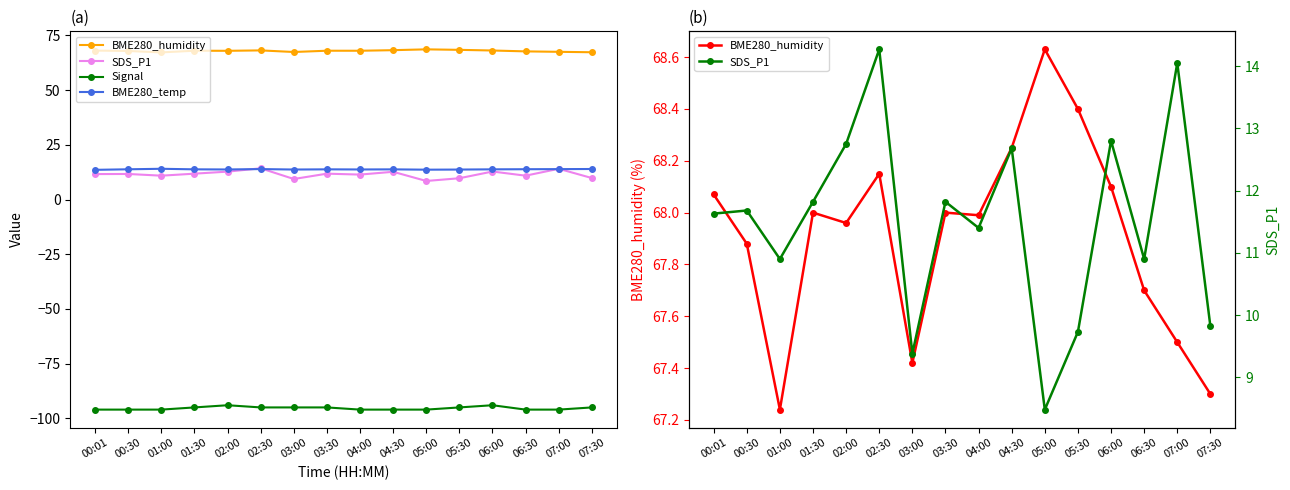

At which category does BME280_humidity reach its first local peak?

01:30